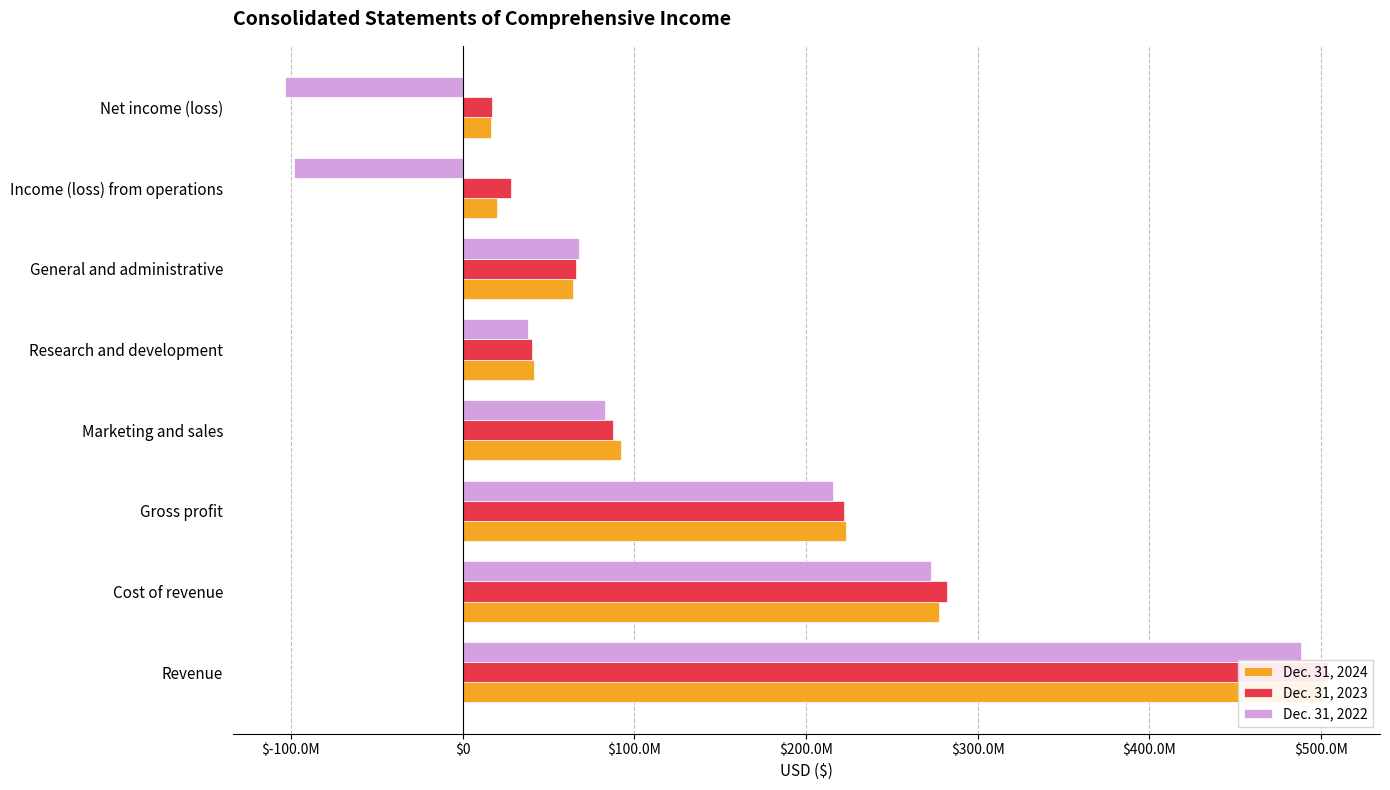

How many distinct data groups are displayed?

3